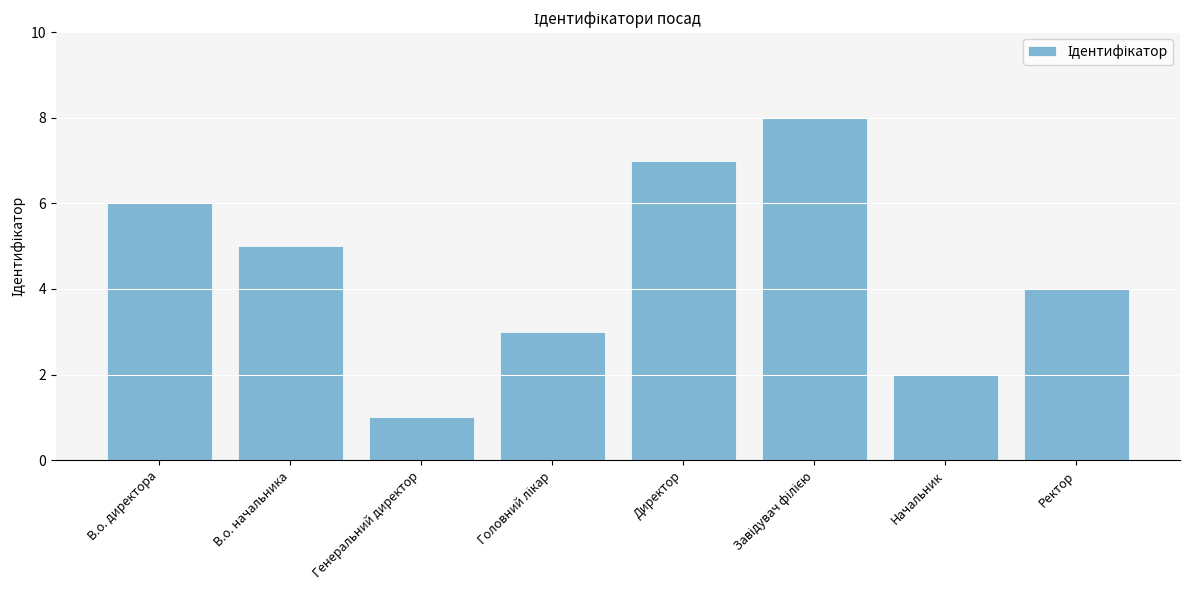

Reading left to right, what are all the values shown in this chart?

6	5	1	3	7	8	2	4